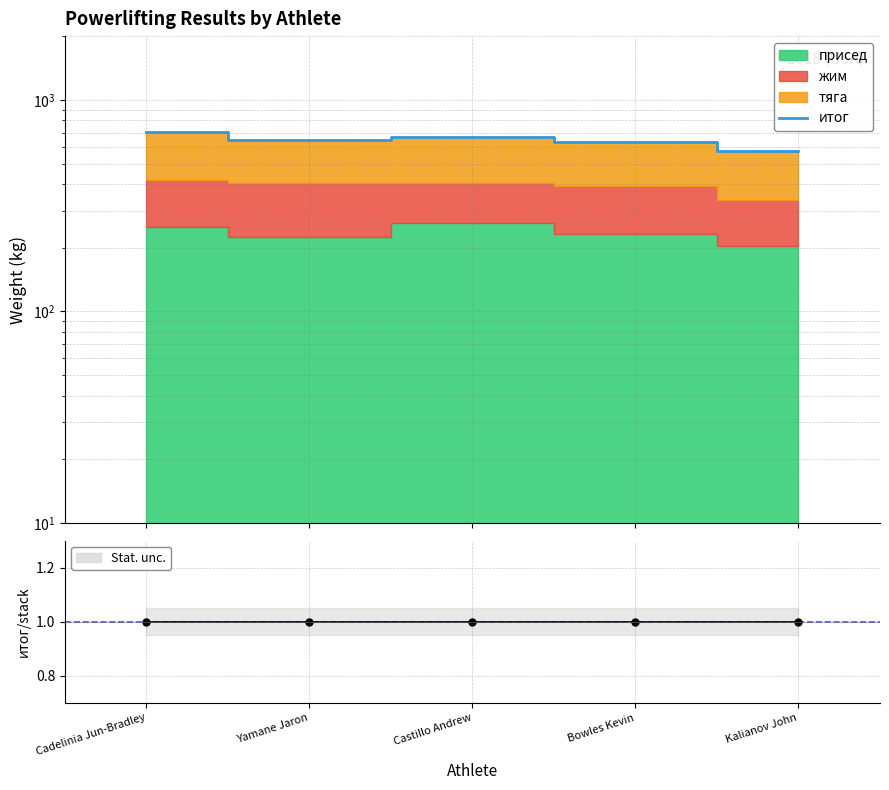

Reading right to left, what are all the values shown in this chart?

итог: 575.0	630.0	670.0	647.5	705.0
итог ratio: 1.0	1.0	1.0	1.0	1.0